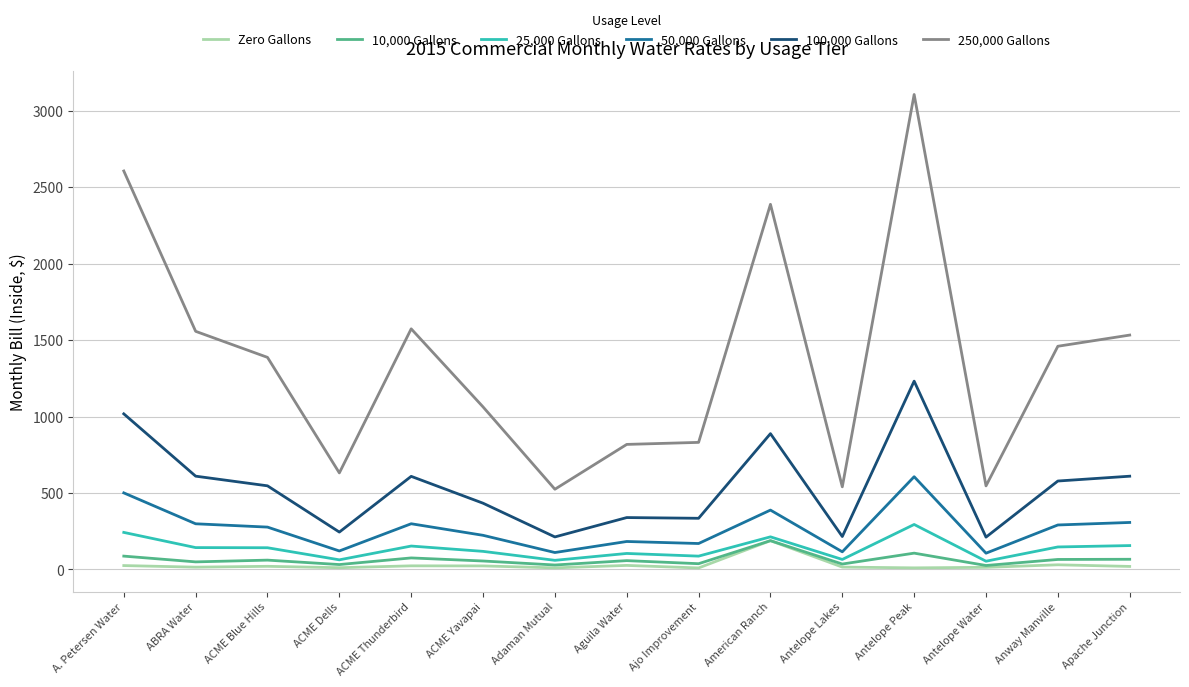

What is the average value of the 10,000 Gallons series?

64.5